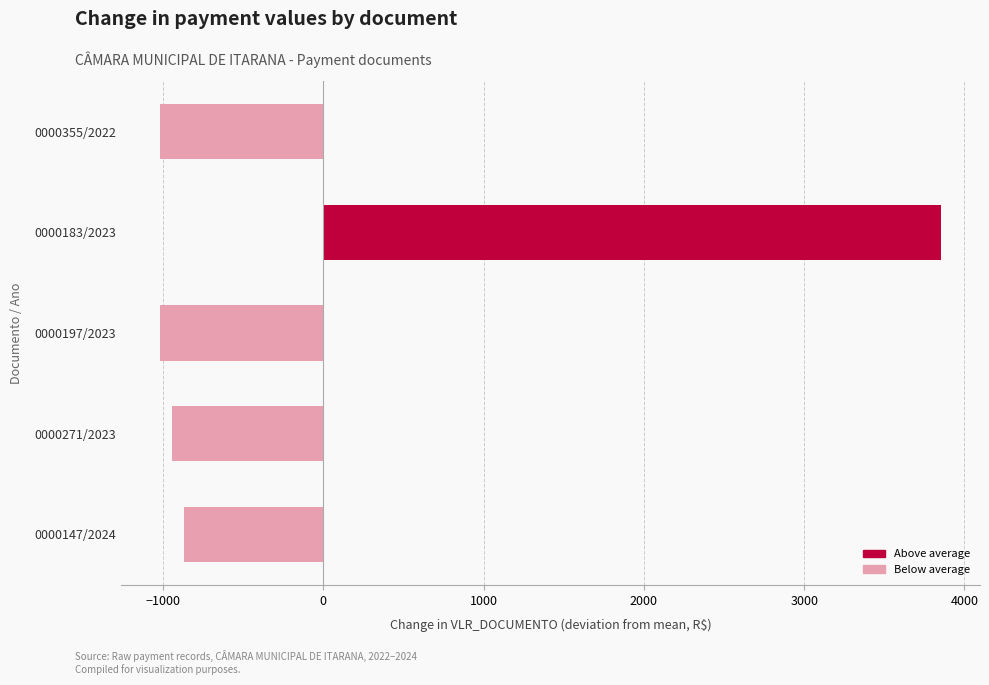

What is the minimum value shown in the chart?

-1019.6